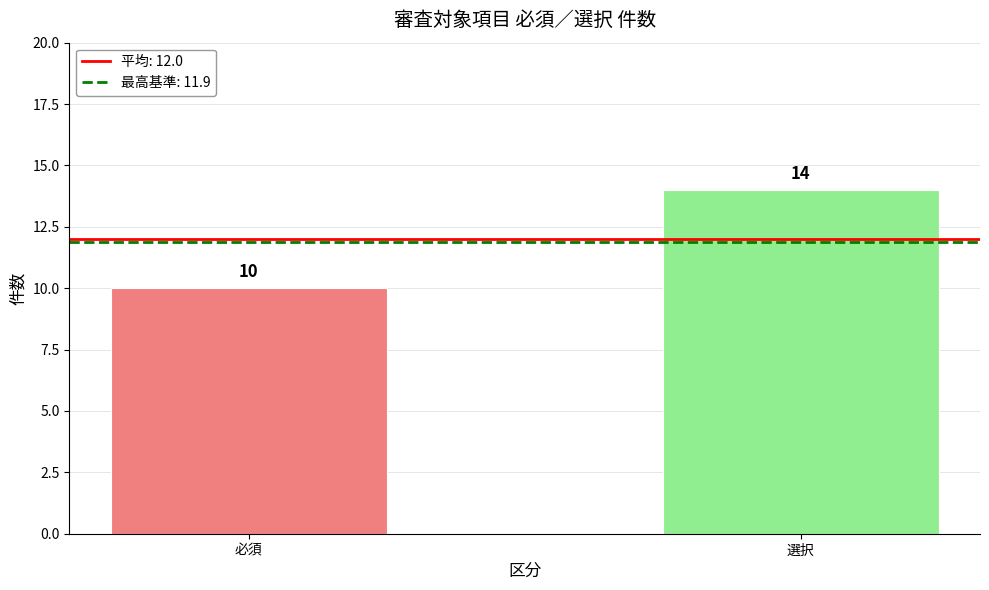

Reading left to right, what are all the values shown in this chart?

必須=10	選択=14